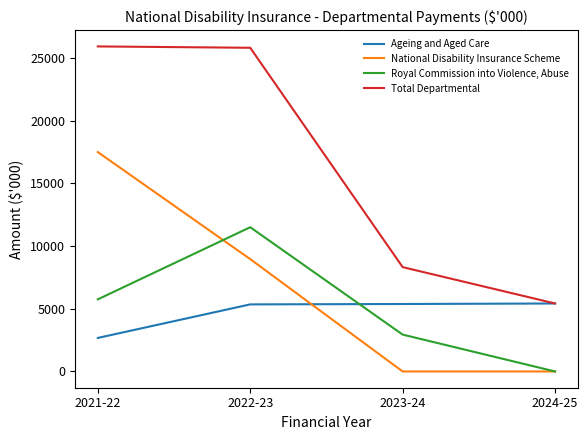

What is the difference between the highest and lowest values at 2024-25?

5424